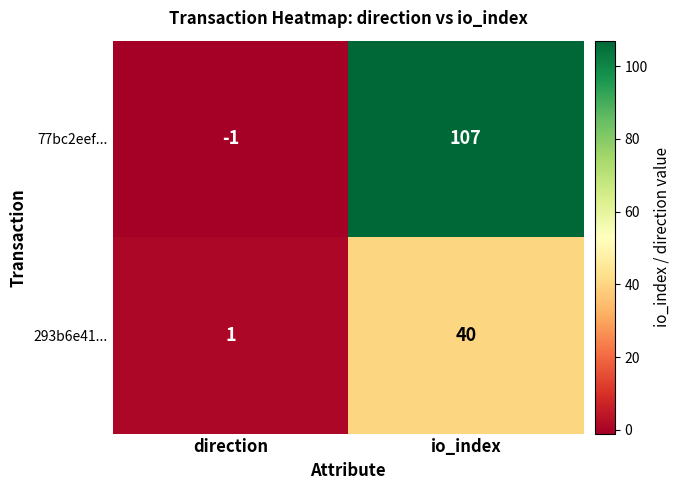

What is the sum of the 77bc2eef... values at direction and io_index?

106